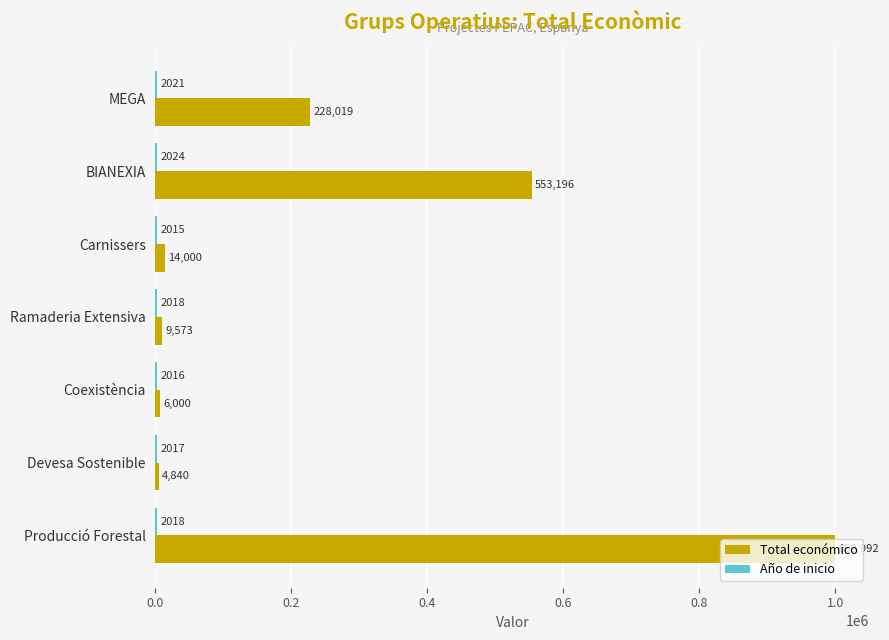

Which series changed the most between BIANEXIA and Devesa Sostenible?

Total económico